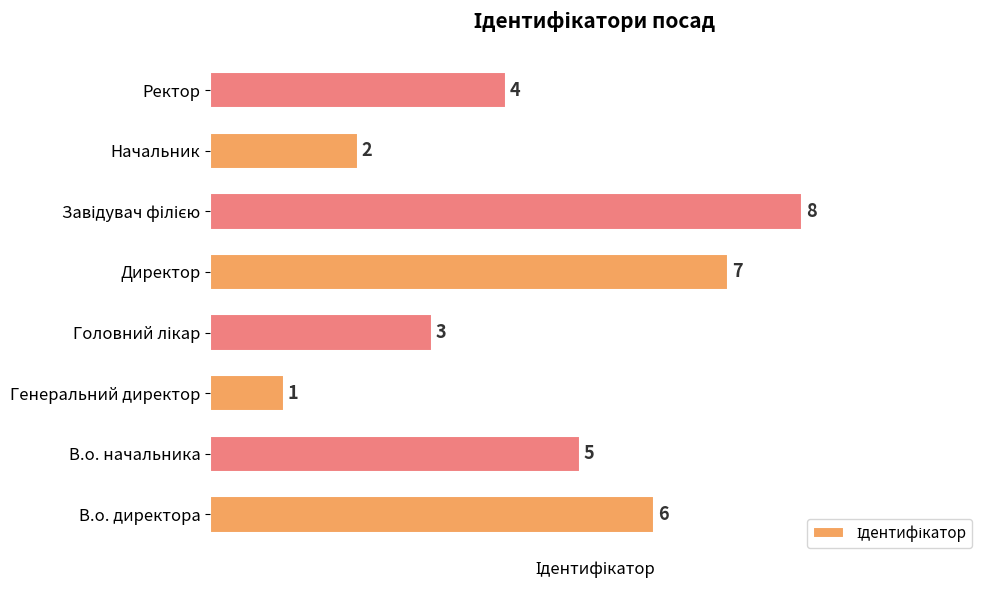

Are the bars grouped side by side (vs. stacked)?

No